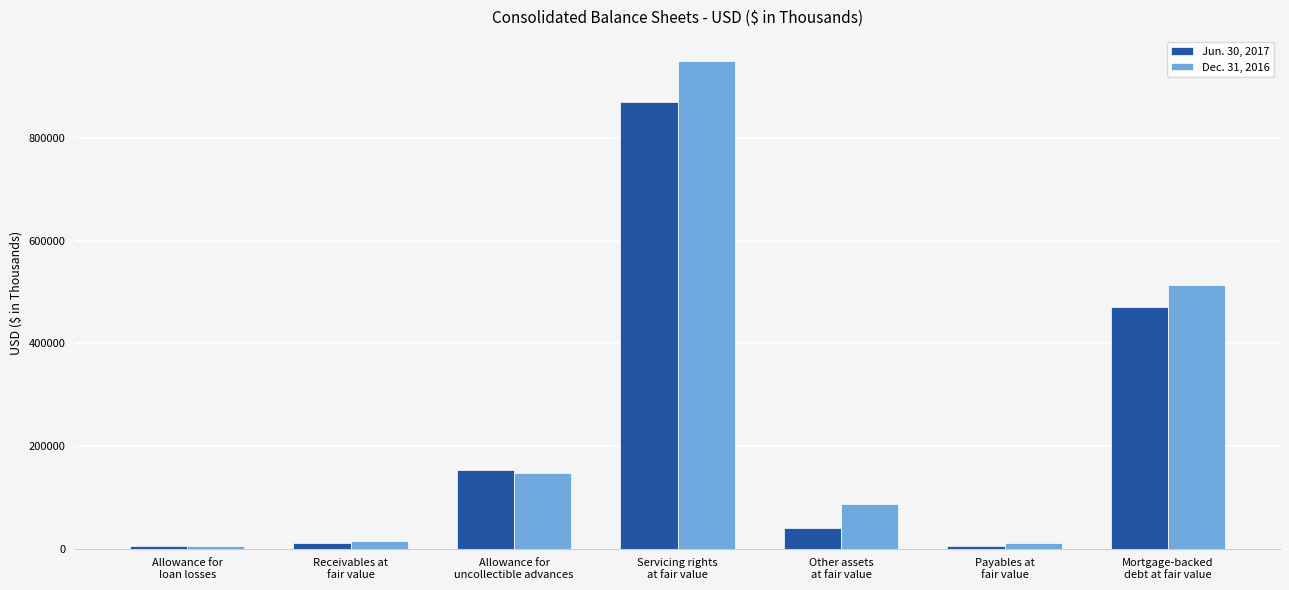

How many series are shown in this chart?

2